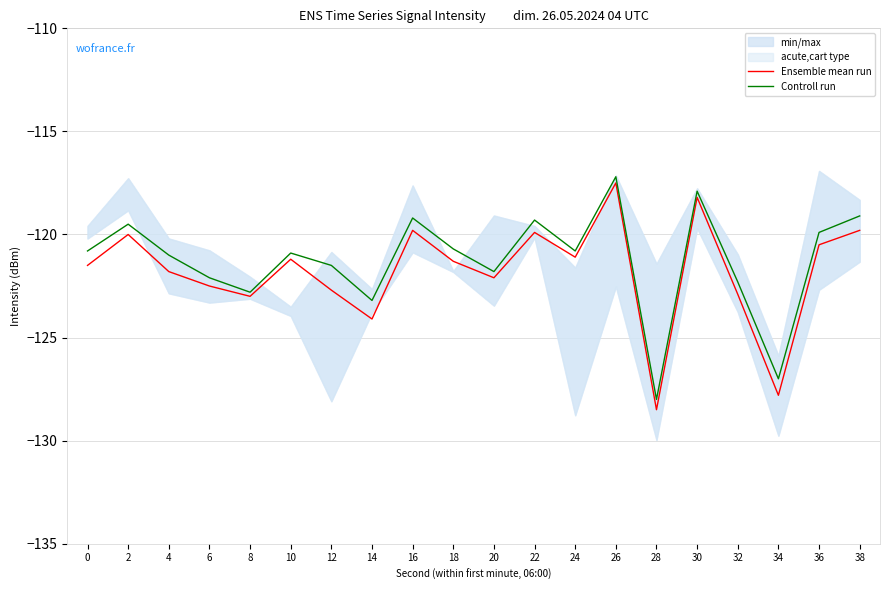

What is the difference between the second highest and minimum values in the Ensemble mean run series?

10.3